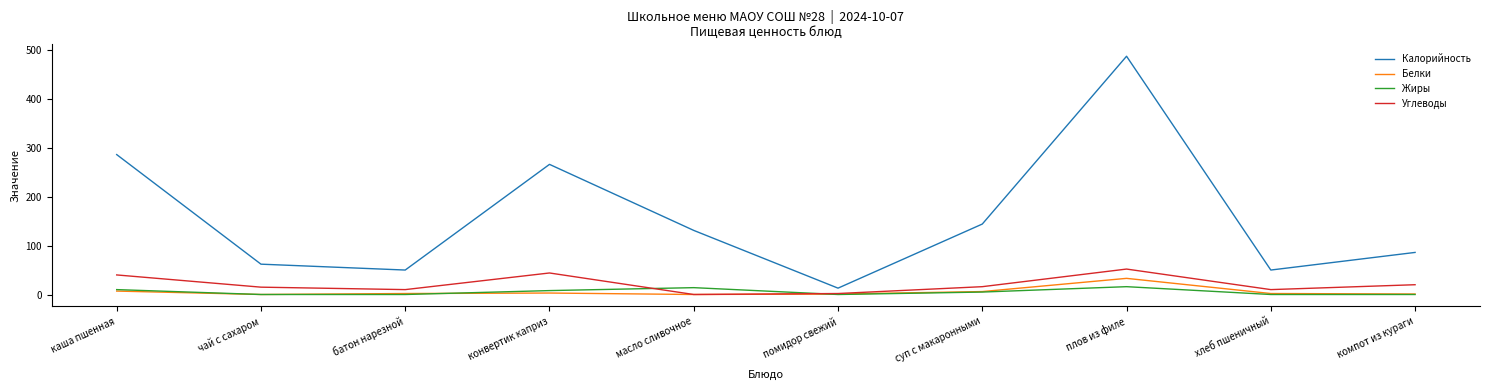

At which category is the sum across all series the highest?

плов из филе